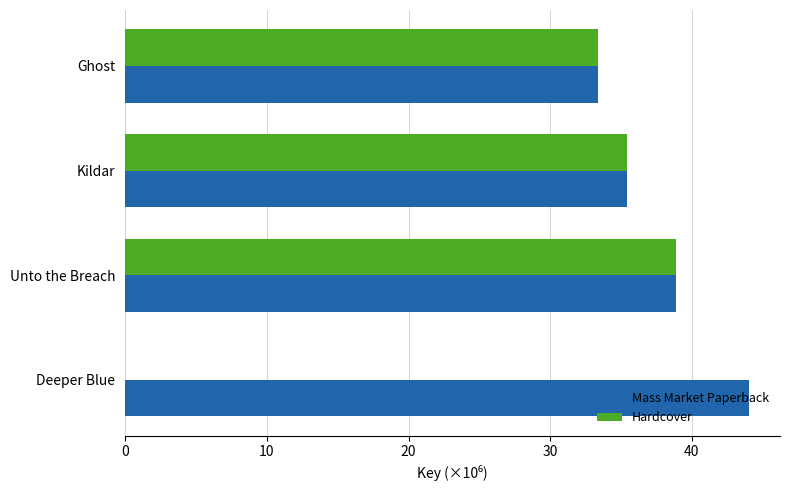

Which series has the largest total across all categories?

Mass Market Paperback